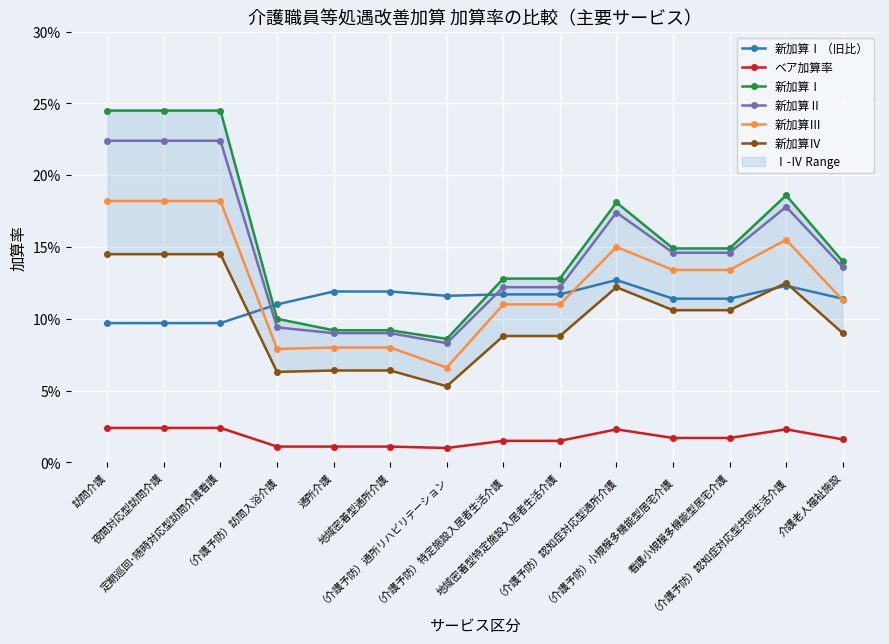

True or false: 新加算Ⅲ and 新加算Ⅱ cross at least once.

False